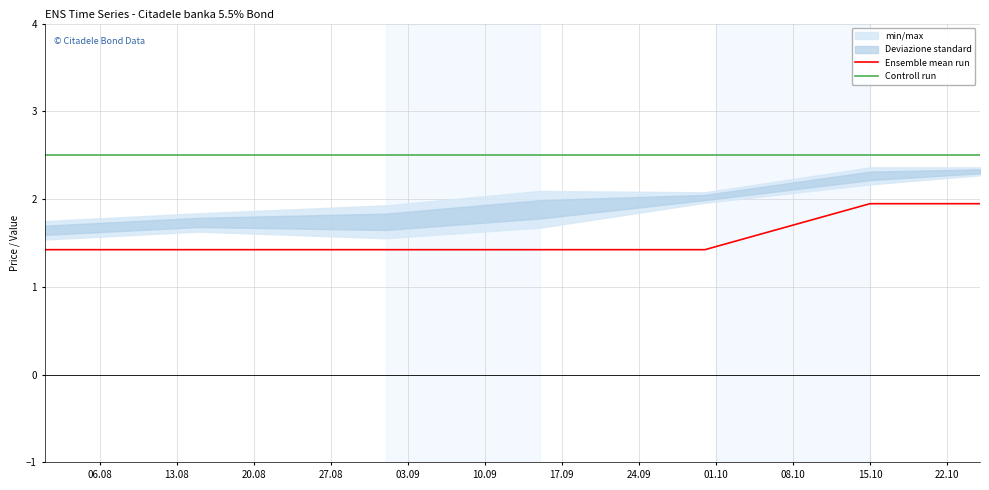

What is the greatest value displayed?

2.5